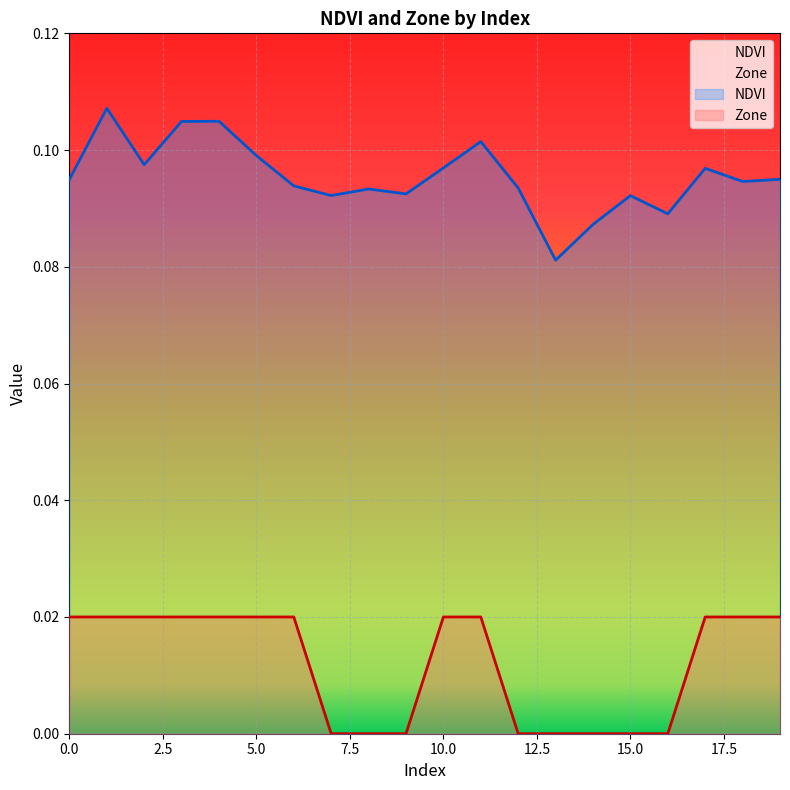

Count the Zone values in the range 0 to 1.

20